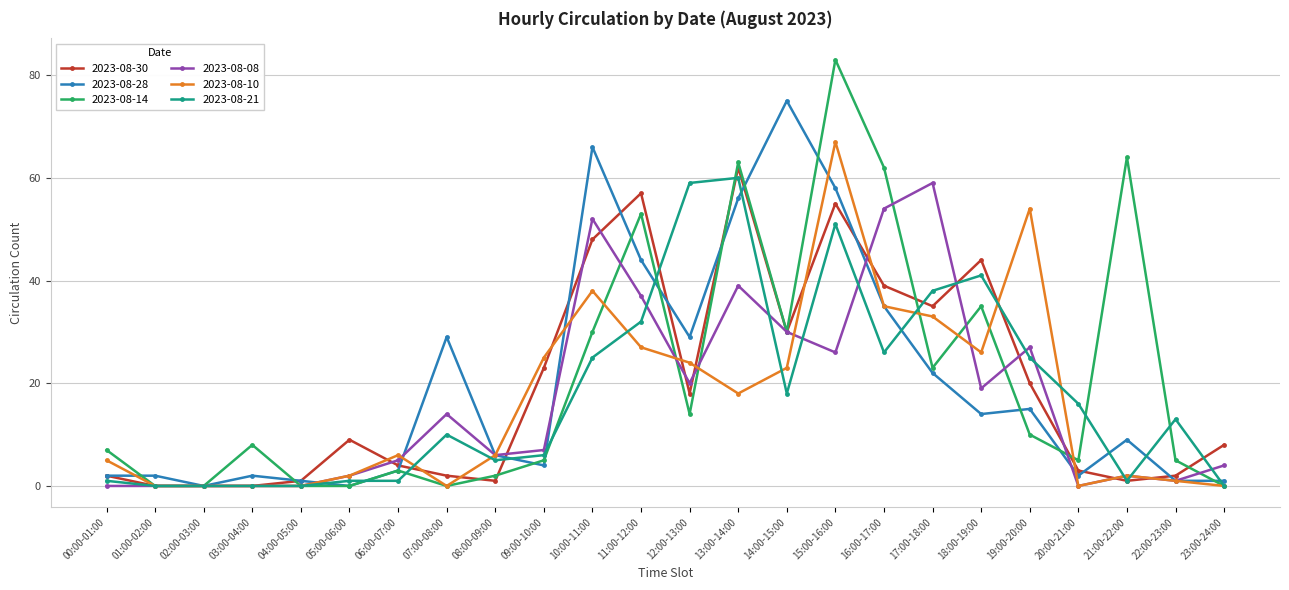

What is the label of the 23rd point from the left?

22:00-23:00